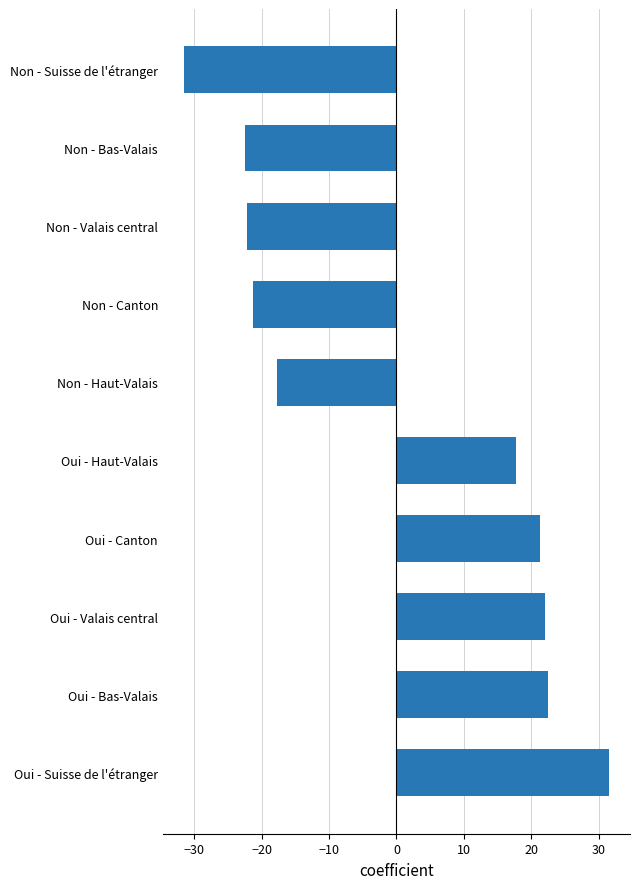

How many bars are there in total?

10